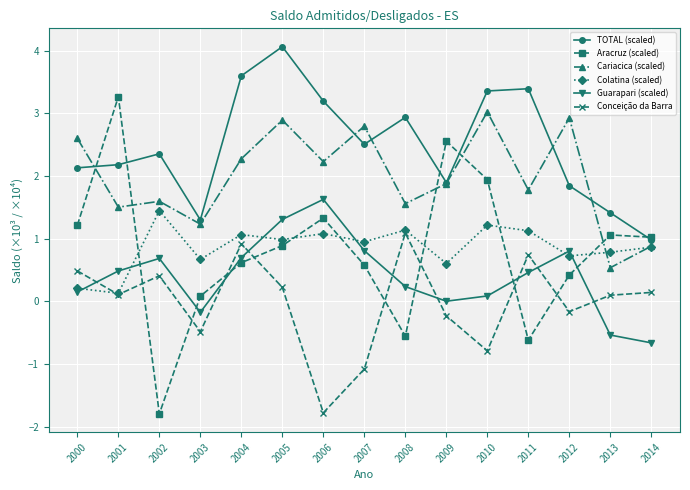

How many intersections are there between Guarapari (scaled) and Conceição da Barra?

8